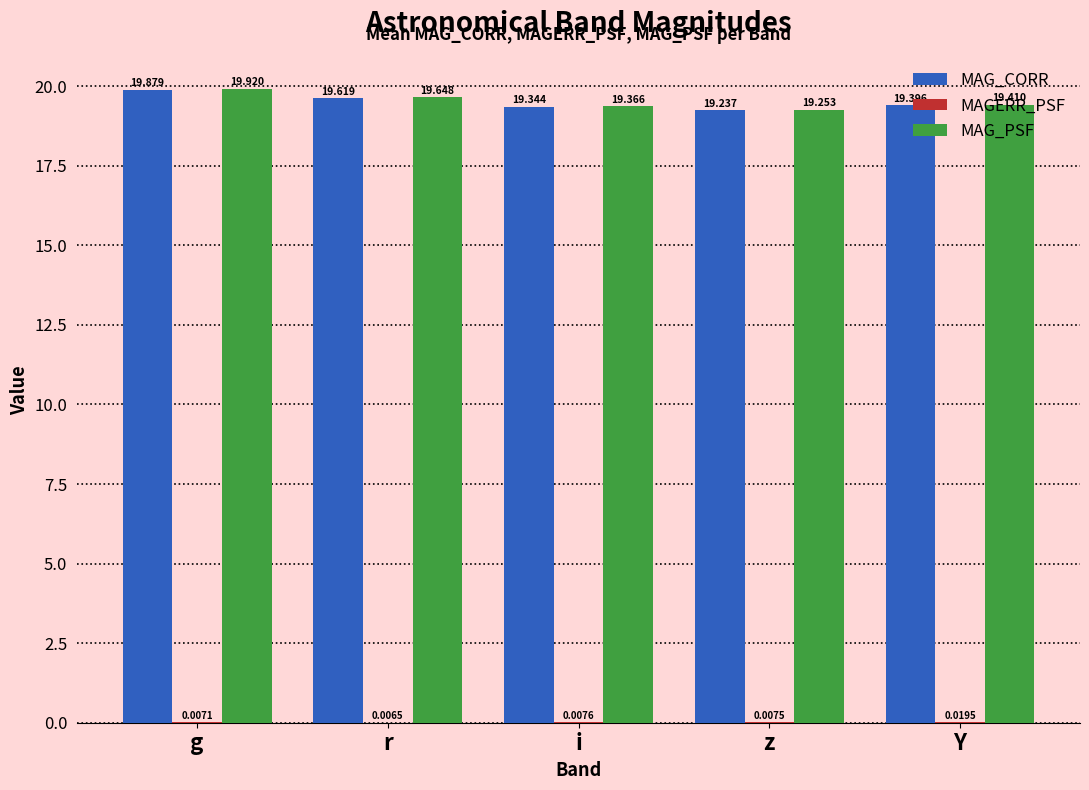

Is the value of MAG_CORR at i greater than the value of MAG_PSF at z?

Yes